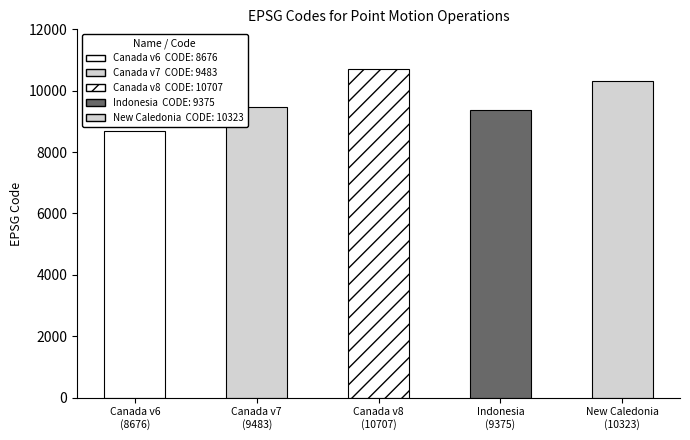

The value at Indonesian Deformation Model 2020 is 9375. True or false?

True